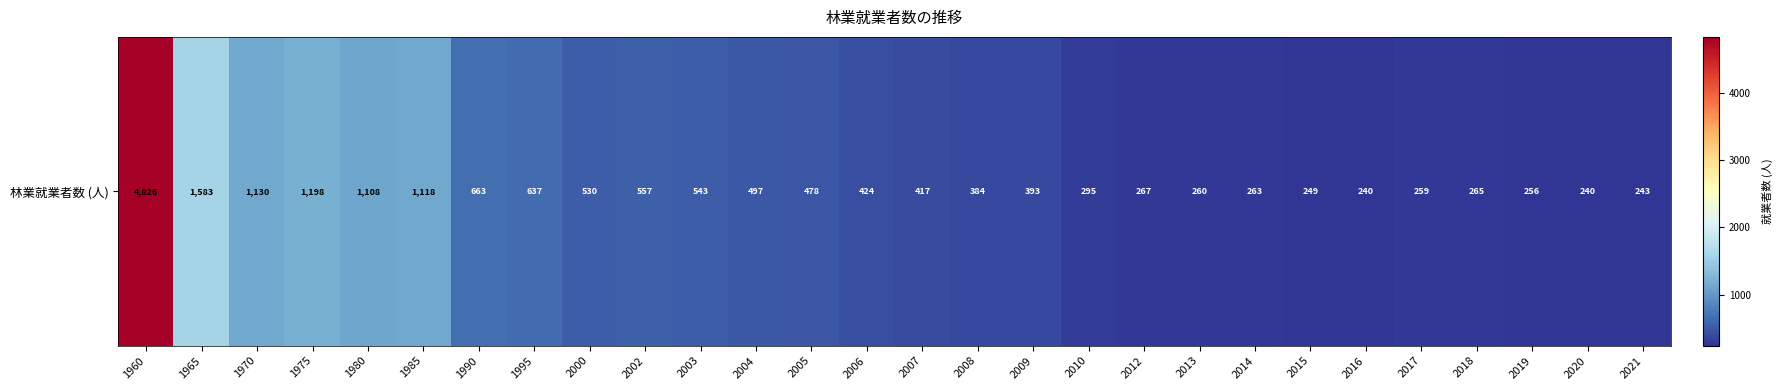

Reading right to left, list all the values displayed in this chart.

243	240	256	265	259	240	249	263	260	267	295	393	384	417	424	478	497	543	557	530	637	663	1118	1108	1198	1130	1583	4826